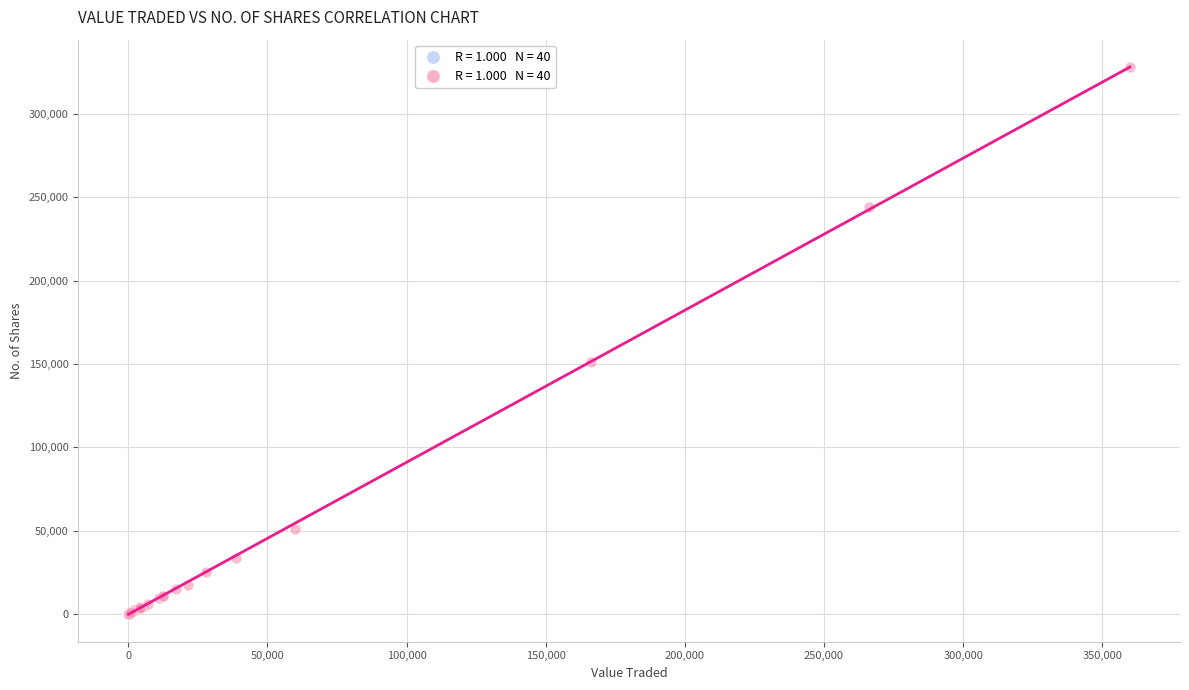

What Y value in the scatter plot is closest to 164006?

151031